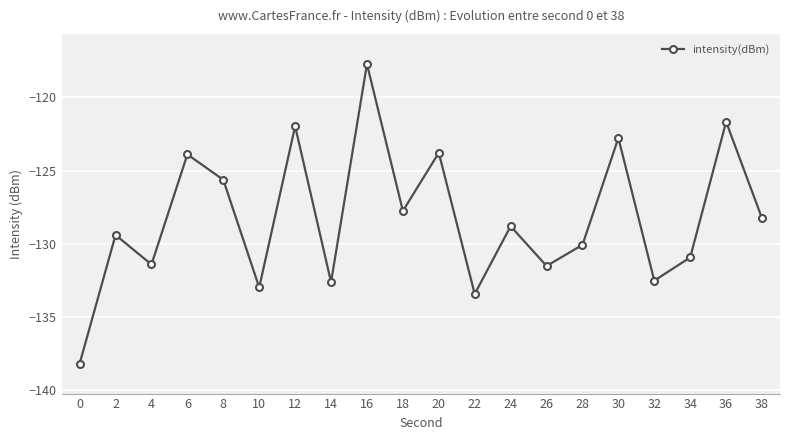

Reading left to right, extract all data points from this chart.

-138.2	-129.4	-131.4	-123.9	-125.6	-133.0	-122.0	-132.6	-117.7	-127.8	-123.8	-133.4	-128.8	-131.5	-130.1	-122.8	-132.5	-130.9	-121.7	-128.3